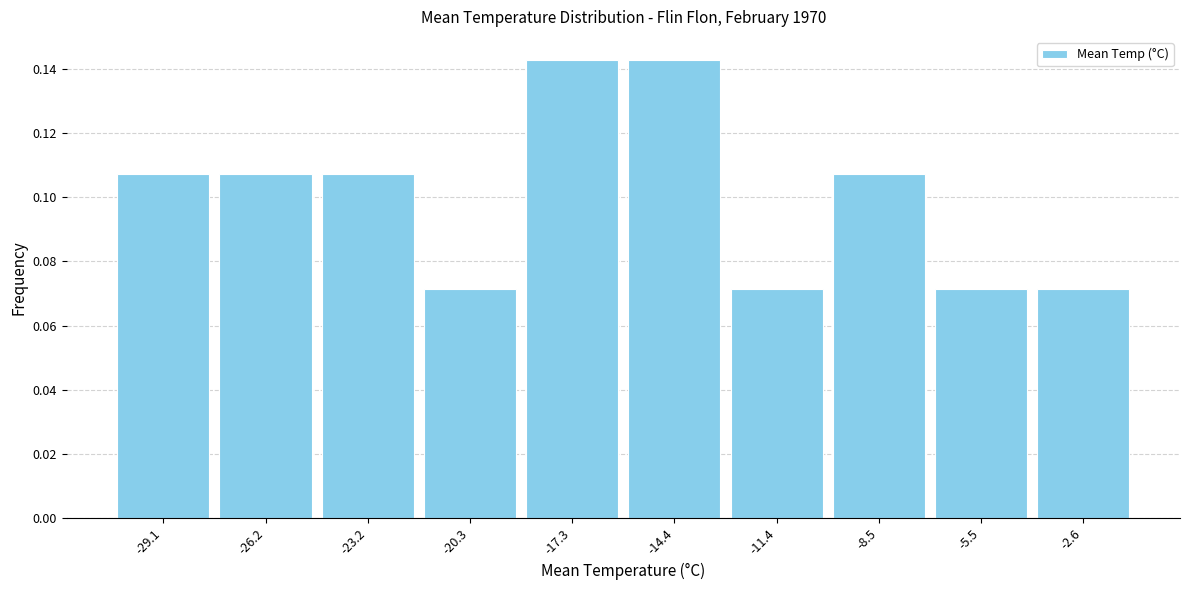

What is the height of the bar covering -18.80 to -15.85 on the x-axis? Neither the bar edges nor the heights are printed on the chart, so give them approximately, as read against the axes.

0.142